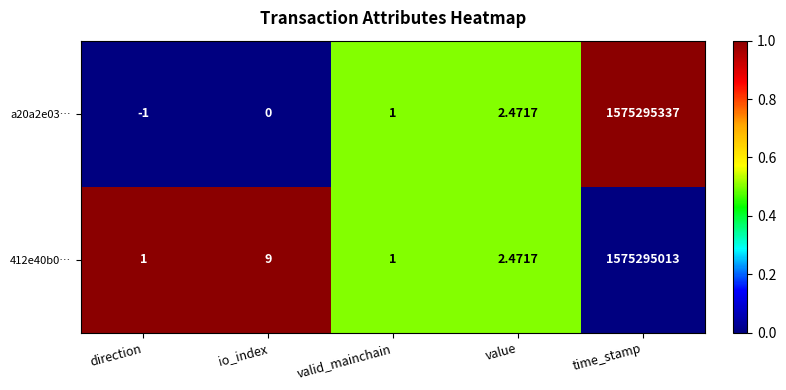

Where is 412e40b0… nearest to the value 787647507?

io_index